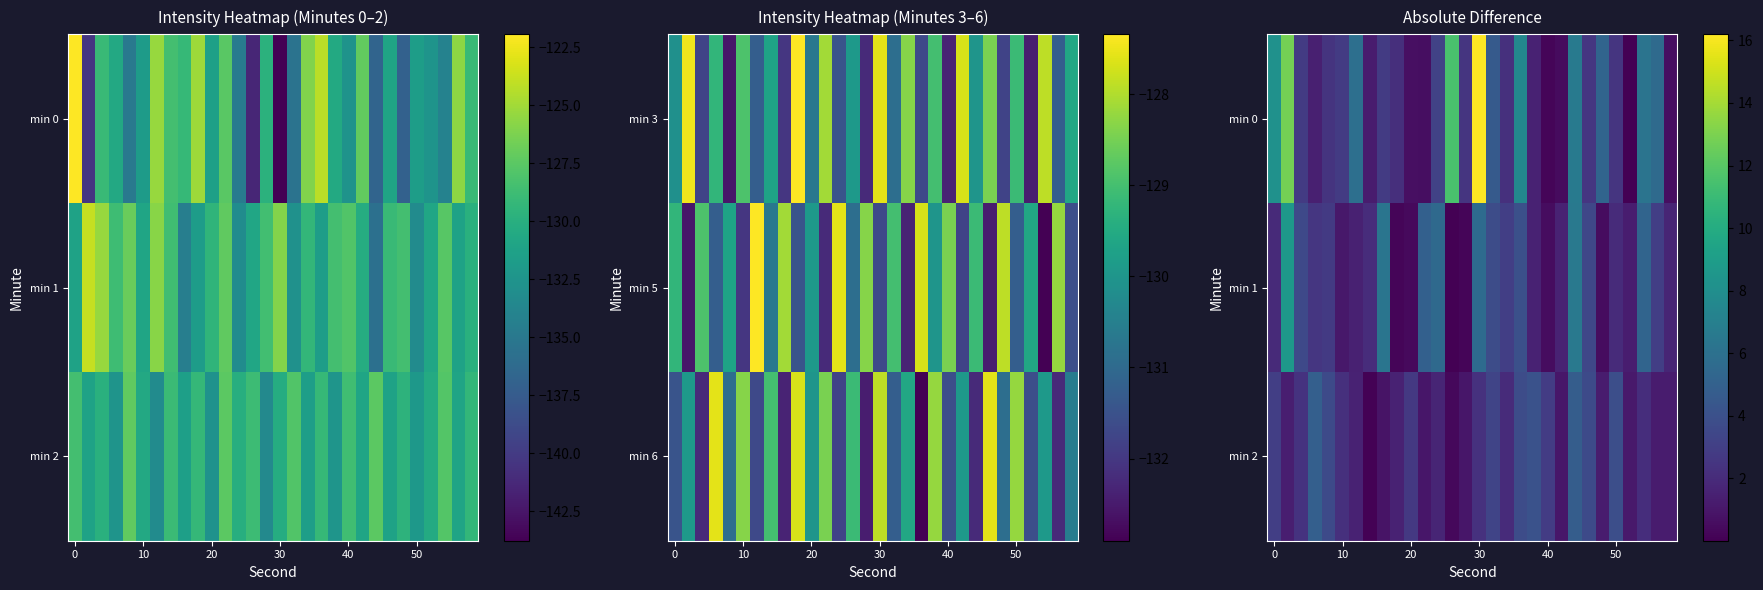

Rank the series by their maximum value, from lowest to highest.

min 2, min 1, min 0